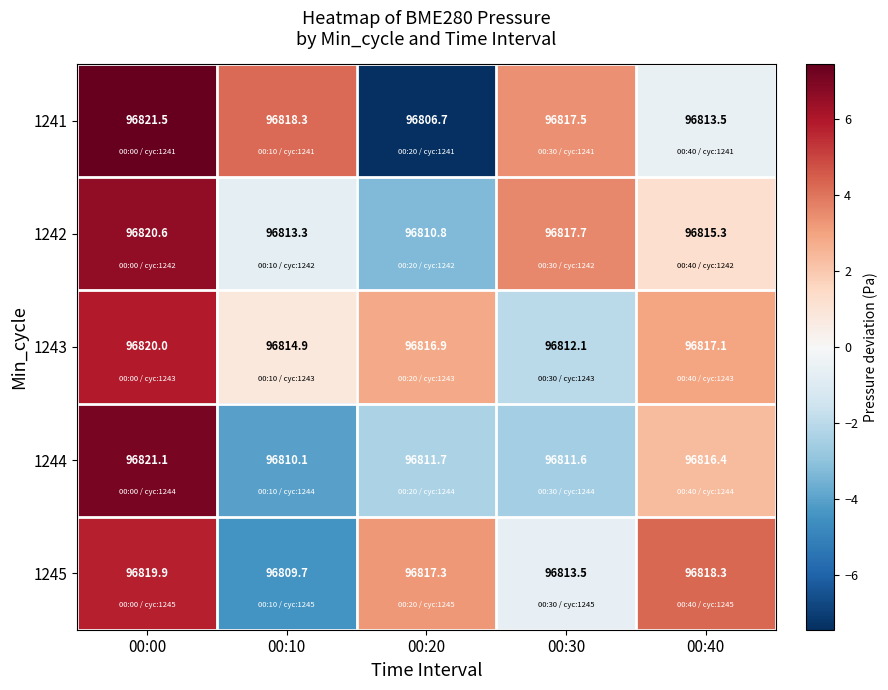

What is the difference between the second highest and minimum values in the 1241 series?

11.6